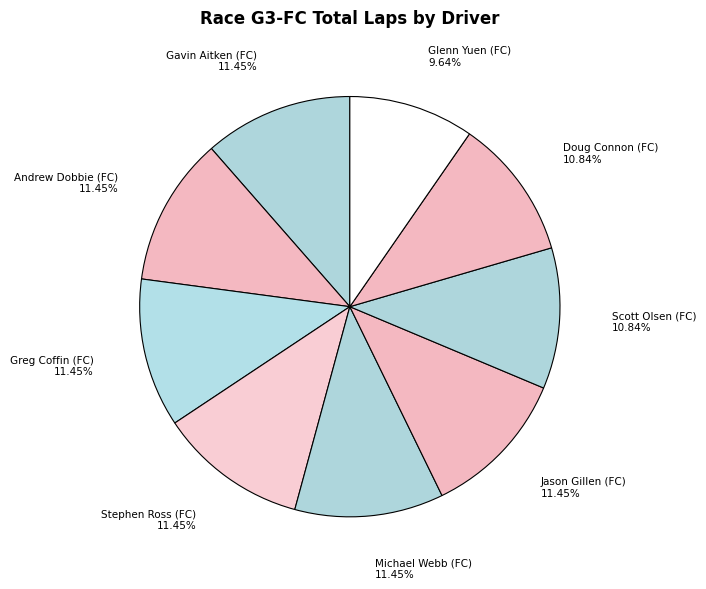

To the nearest percent, what percentage of the pie is Stephen Ross (FC)?

11%